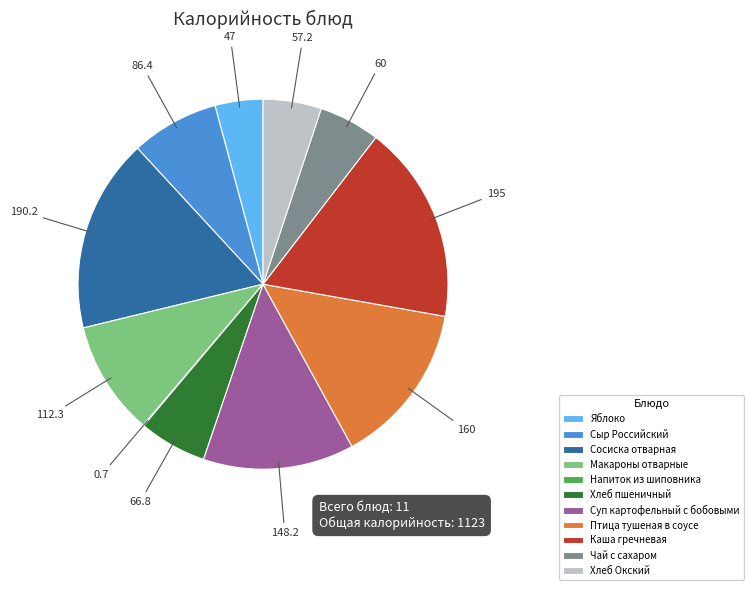

True or false: Птица тушеная в соусе accounts for 26% of the total.

False